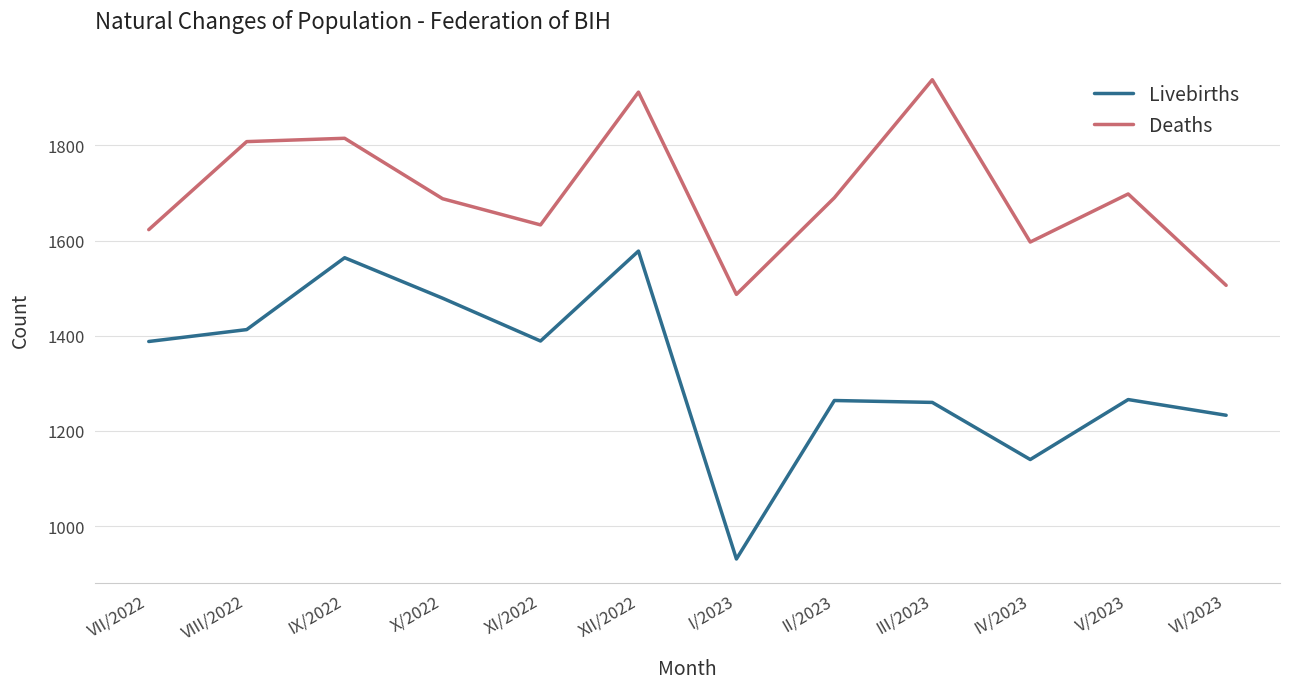

At how many categories does at least one series exceed 1501?

11